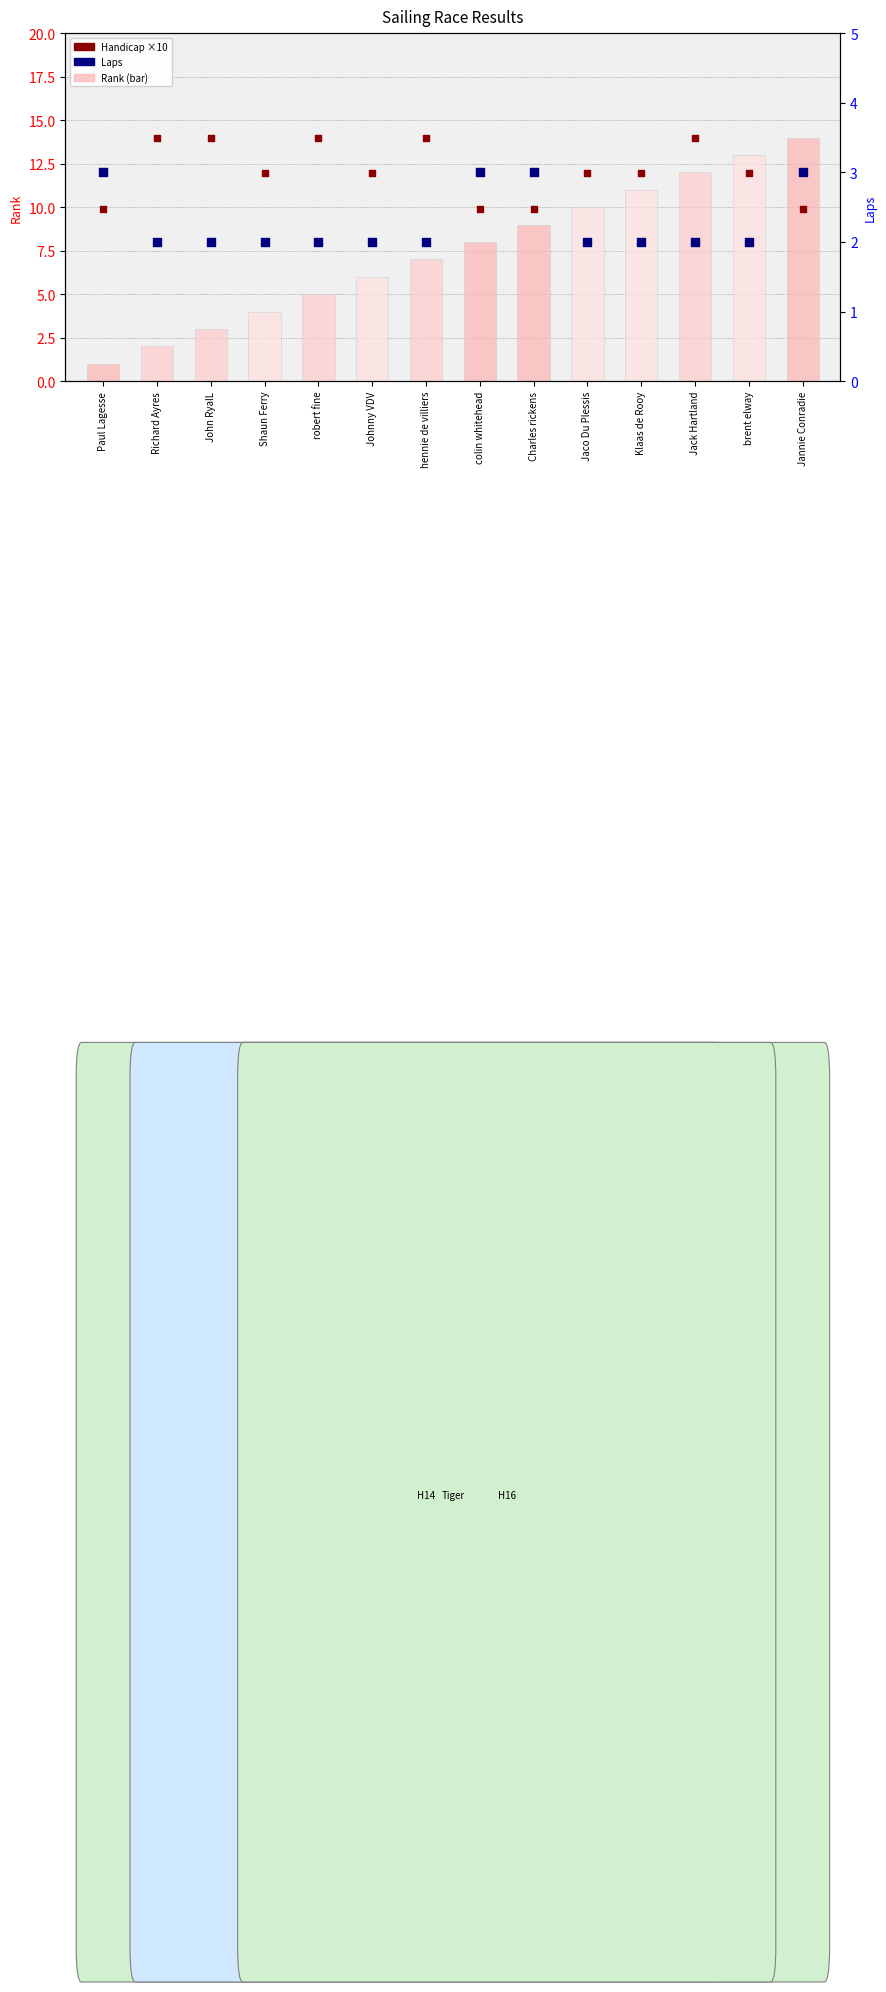

Is the value of Handicap ×10 at colin whitehead greater than the value of Rank at robert fine?

Yes